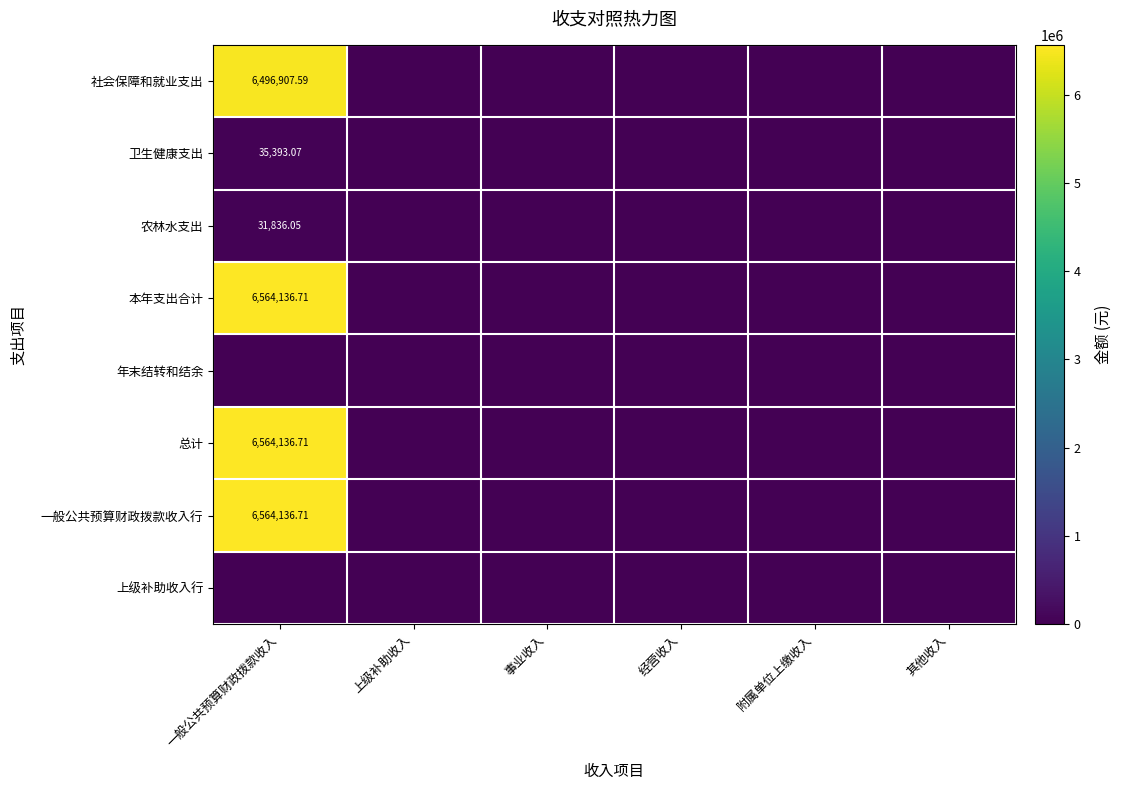

Between 附属单位上缴收入 and 上级补助收入, which is larger?

附属单位上缴收入